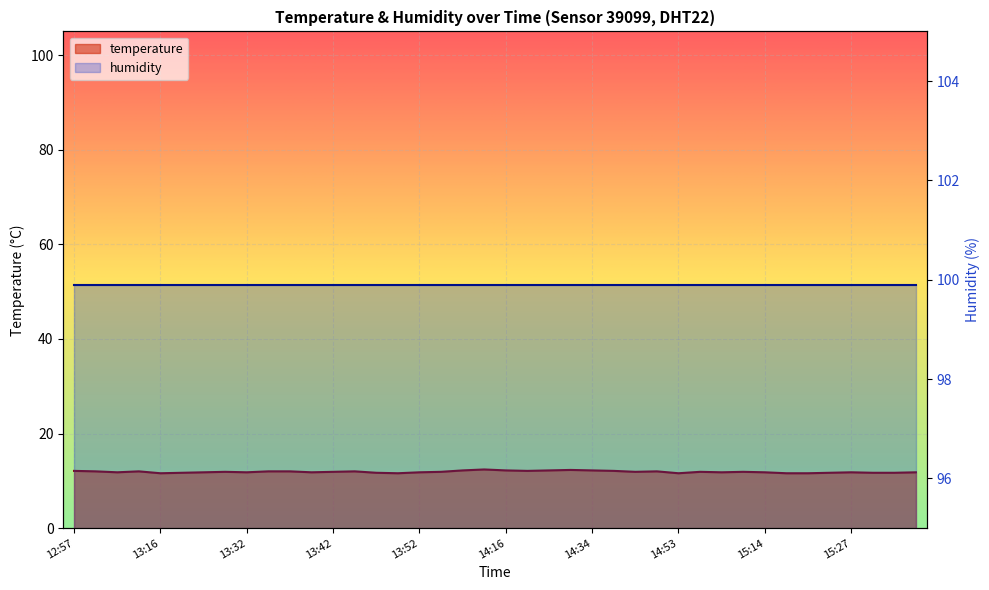

List the labels in order of value, largest first.

14:14, 14:27, 14:08, 14:16, 14:24, 14:34, 12:57, 14:21, 14:37, 13:00, 13:13, 13:34, 13:37, 13:44, 14:42, 13:29, 13:42, 13:57, 14:39, 15:04, 15:12, 13:08, 13:24, 13:32, 13:39, 13:52, 15:09, 15:14, 15:27, 15:35, 13:18, 13:47, 15:22, 15:30, 15:32, 13:16, 13:49, 14:53, 15:17, 15:20